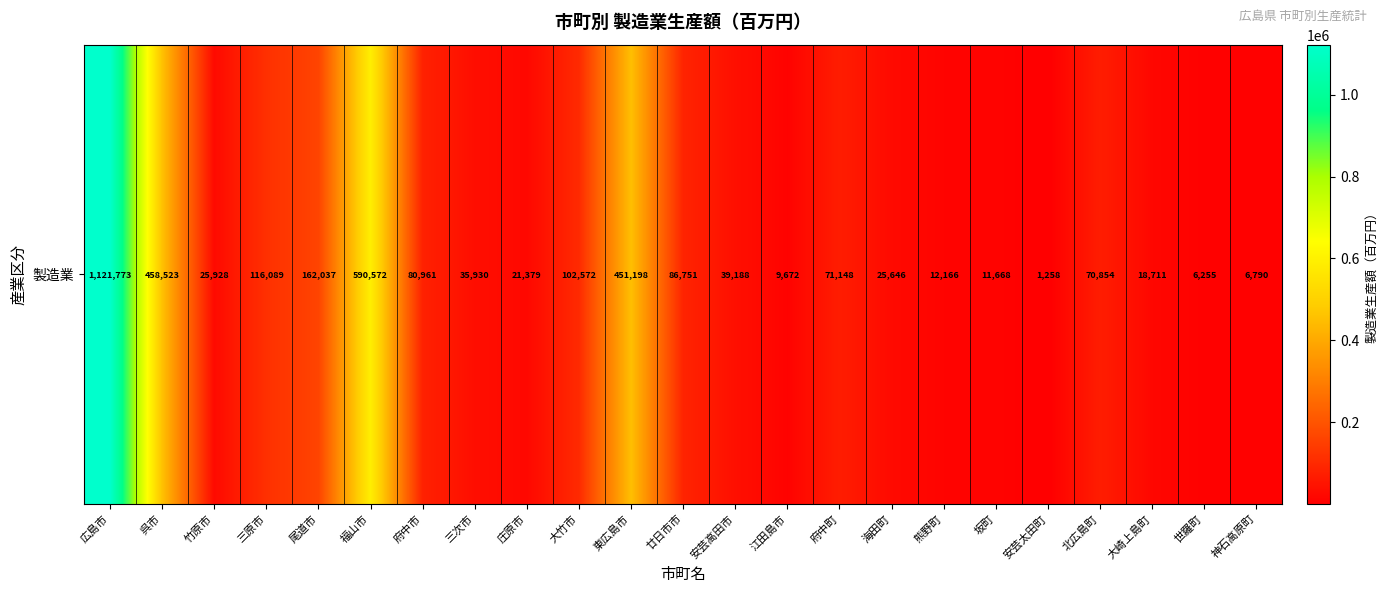

At which label does the data first exceed 39188?

広島市